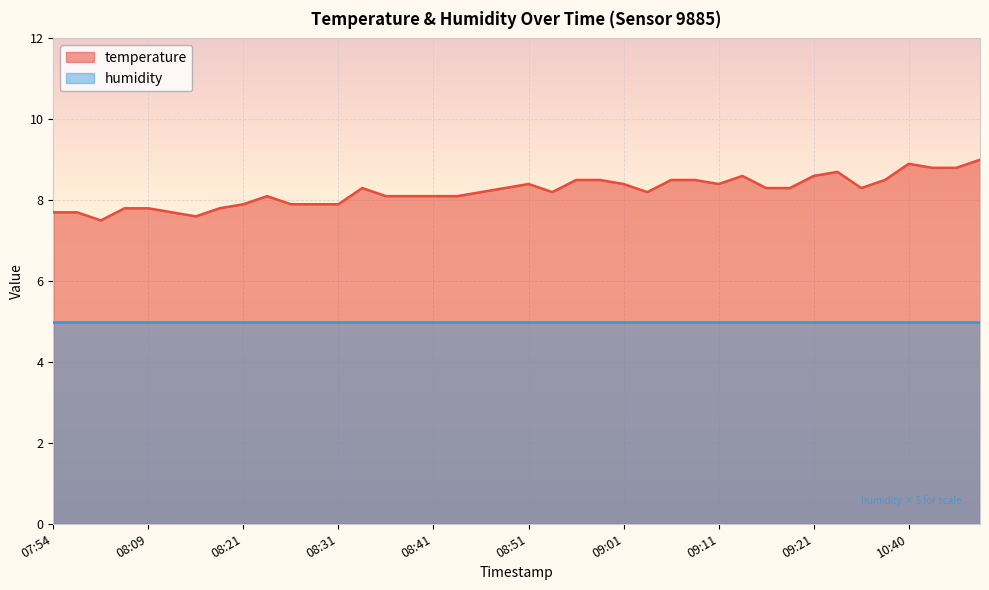

What is the greatest value displayed?

9.0